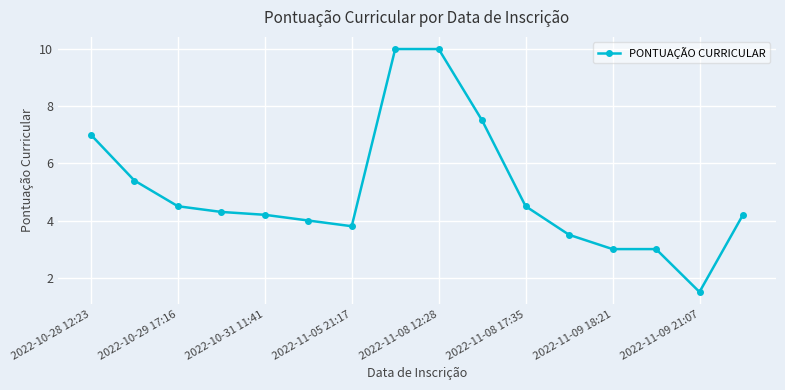

Does the chart display data point markers on the line(s)?

Yes